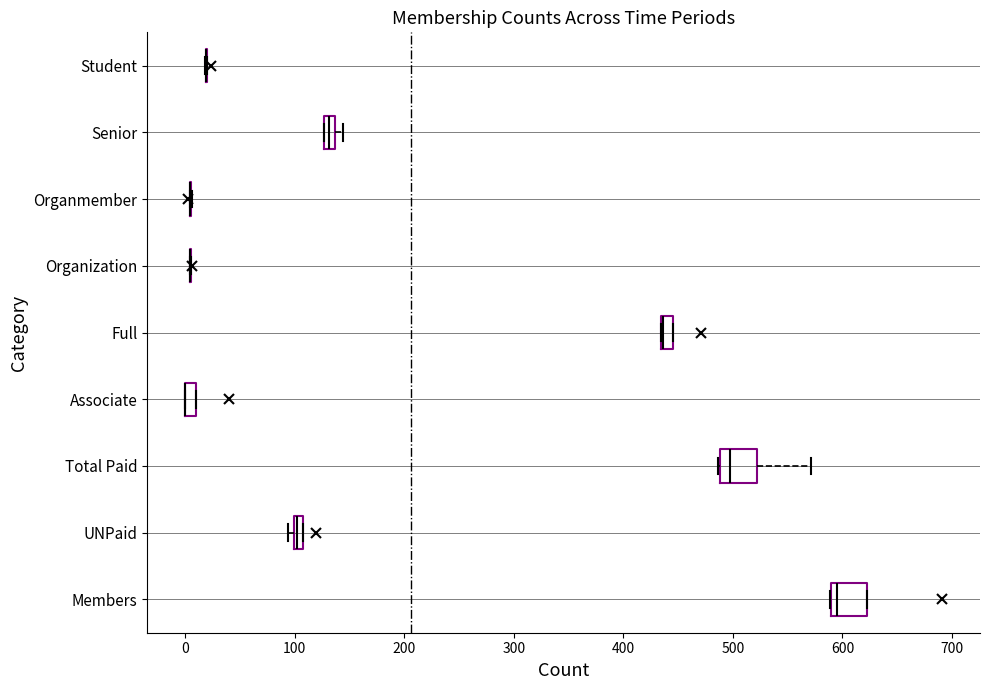

Where is the left edge of the box for Associate on the x-axis? The values are not printed on the chart, so give them approximately, as read against the axis.

0